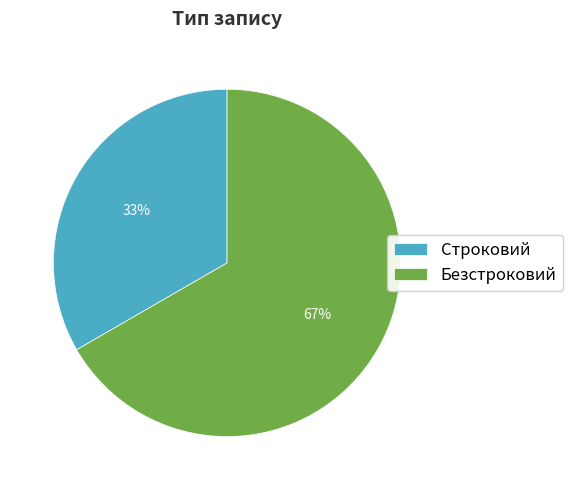

Is there a majority slice in this chart?

Yes